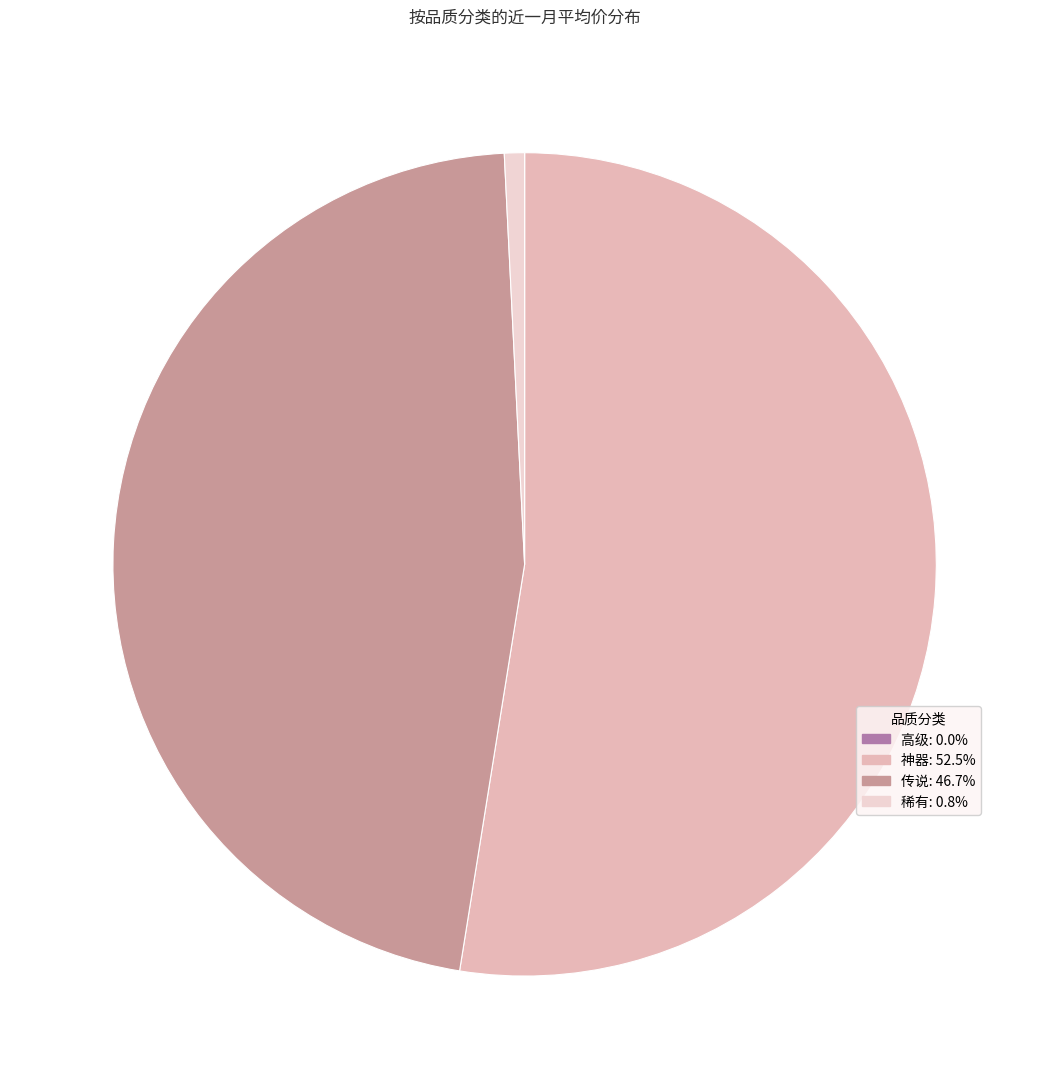

Is there any slice that represents more than half of the pie?

Yes